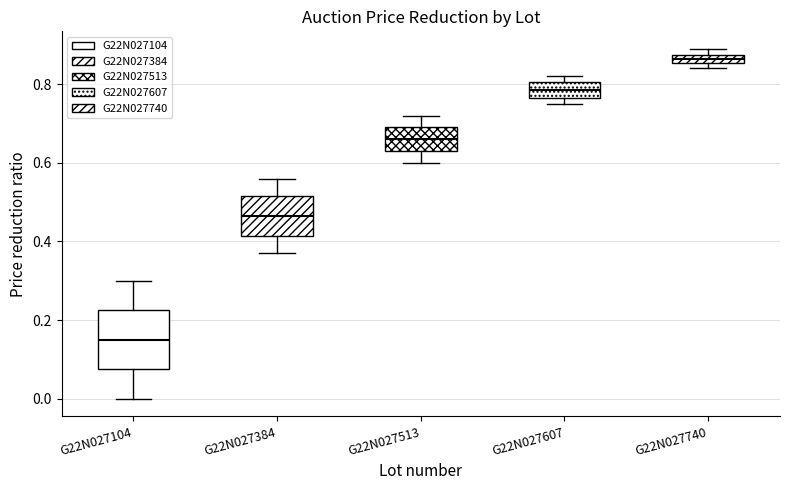

Where does the upper whisker of the box for G22N027384 end on the y-axis? The values are not printed on the chart, so give them approximately, as read against the axis.

0.56